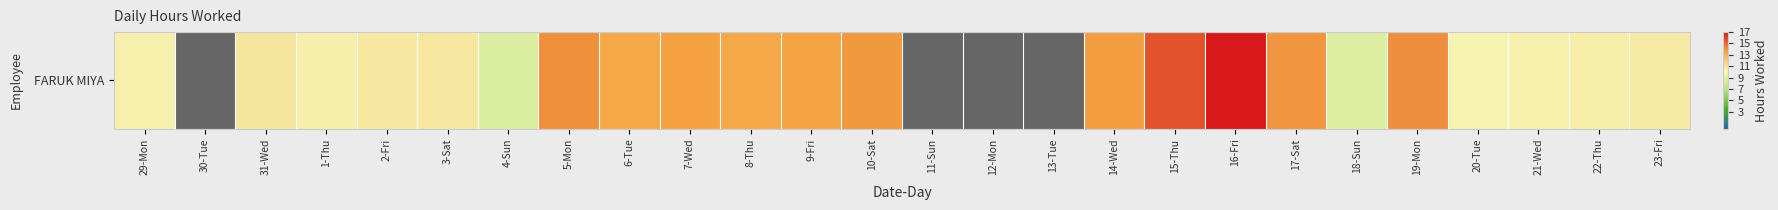

Read the value at 3-Sat.

10.9